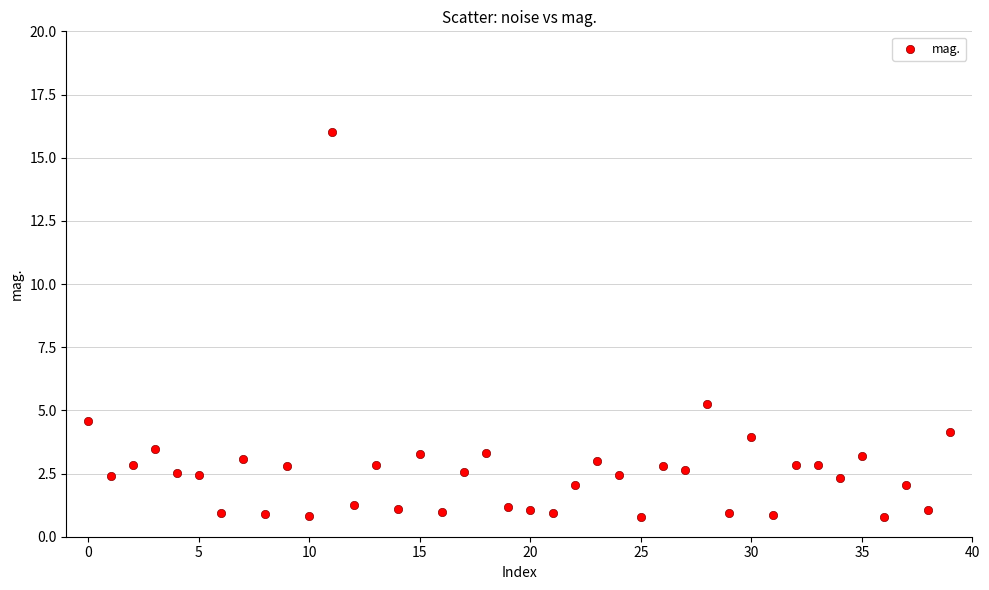

What Y value in the scatter plot is closest to 8?

5.3